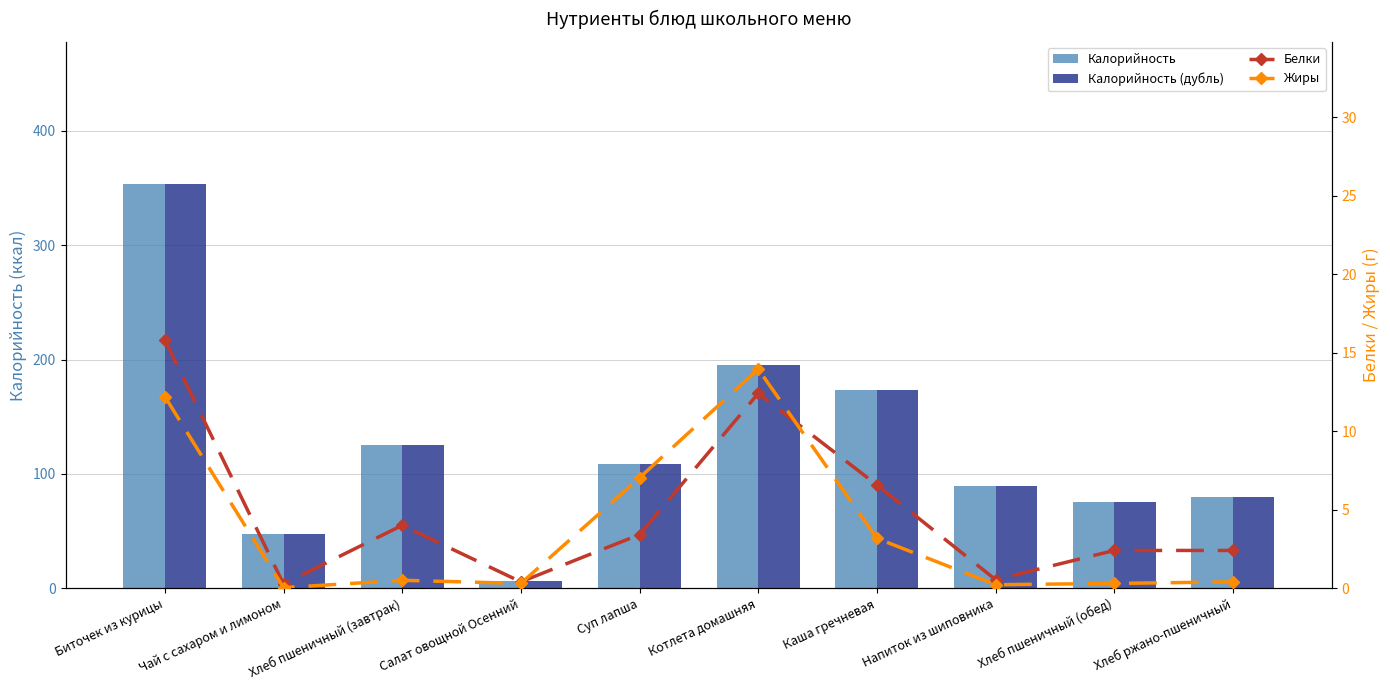

What is the difference between the Белки values at Хлеб ржано-пшеничный and Напиток из шиповника?

1.9